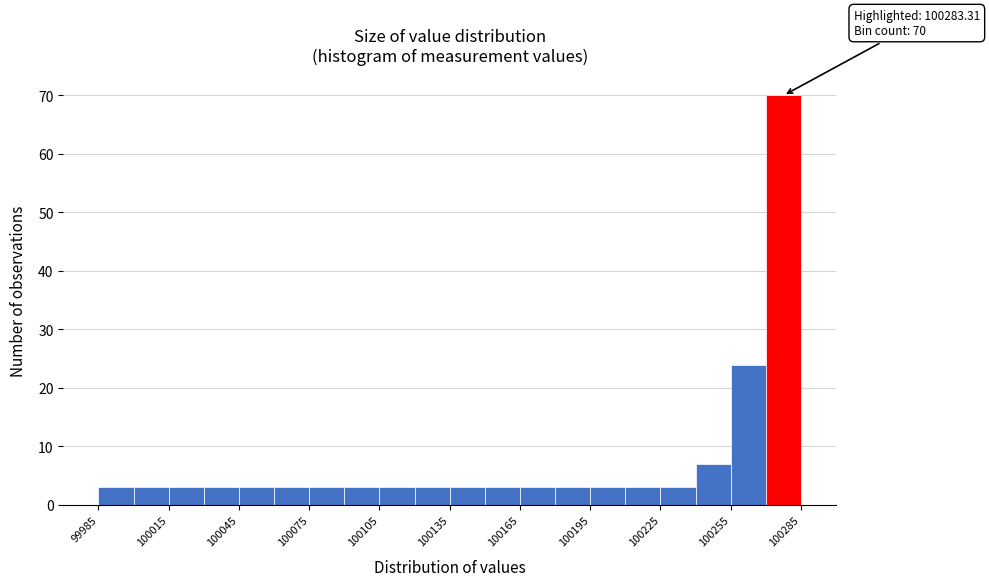

Around what value on the x-axis is the tallest bar? Give the approximate position of its centre, as read against the axis.

100275